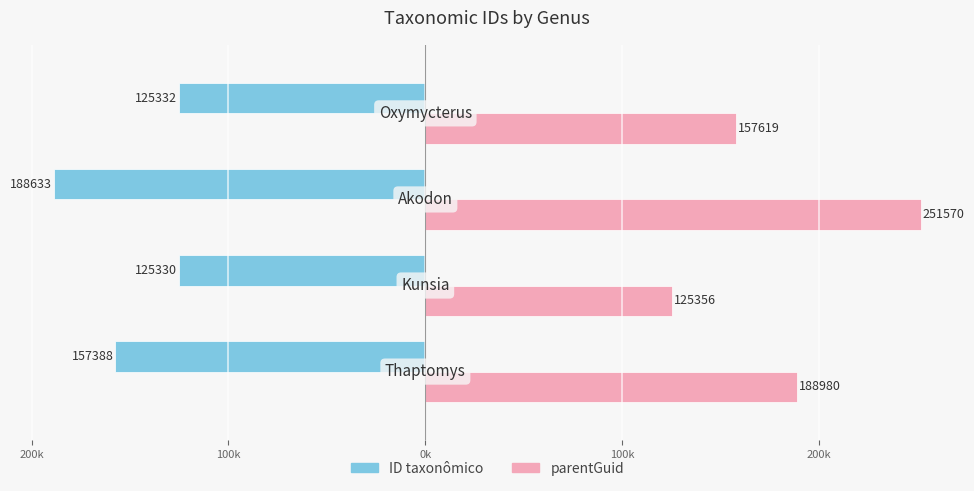

What are all the series names shown in the legend?

ID taxonômico, parentGuid